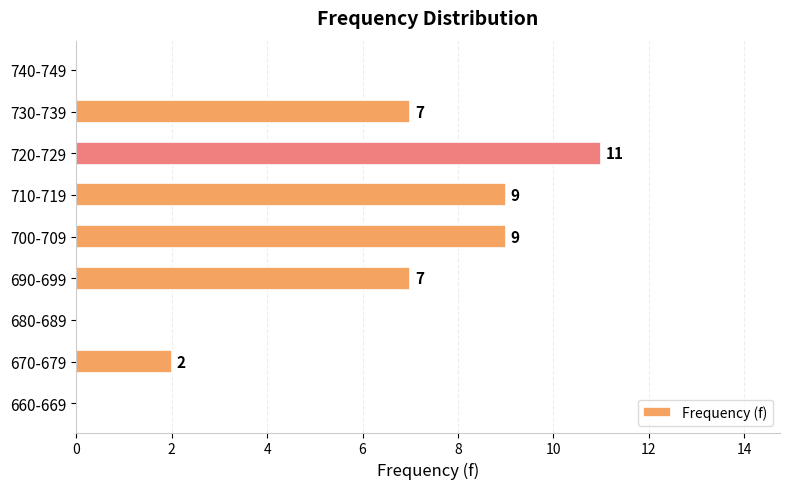

What is the sum of all values?

45